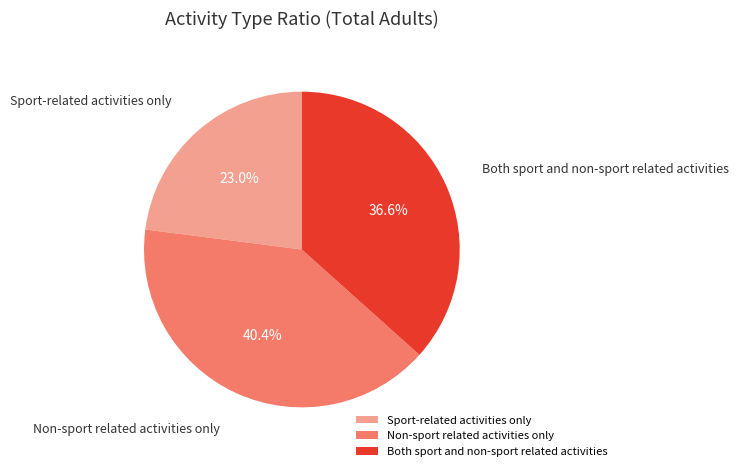

What is the largest slice in the pie chart?

Non-sport related activities only